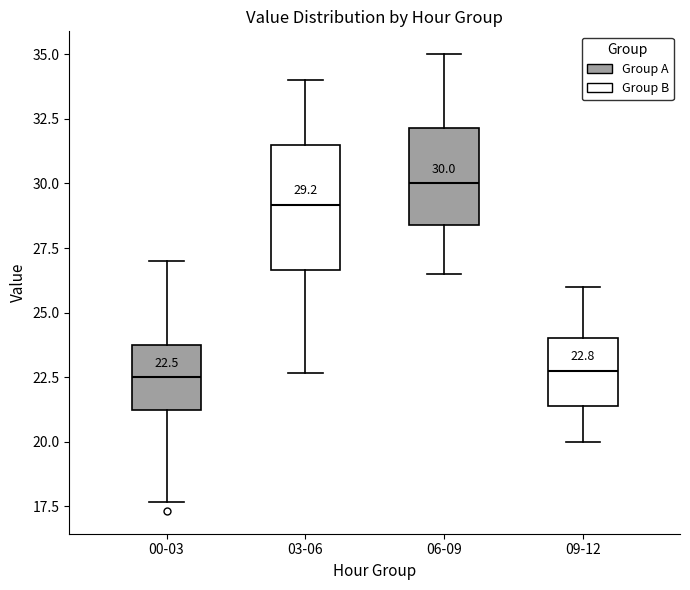

Which box is the tallest, from its lower edge to its upper edge?

03-06